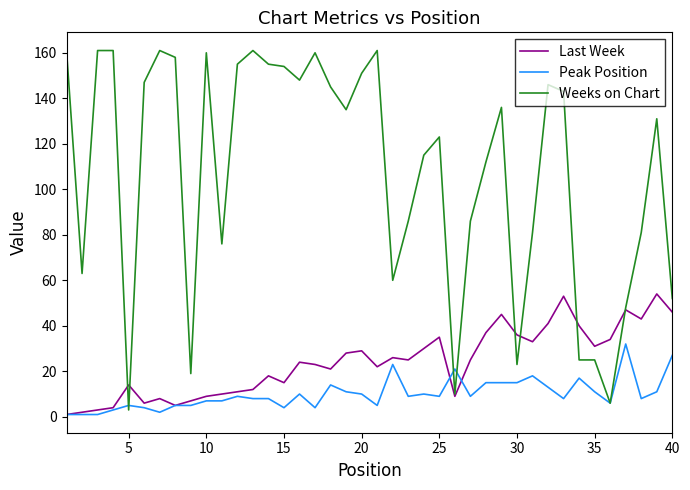

What is the maximum value shown in the chart?

161